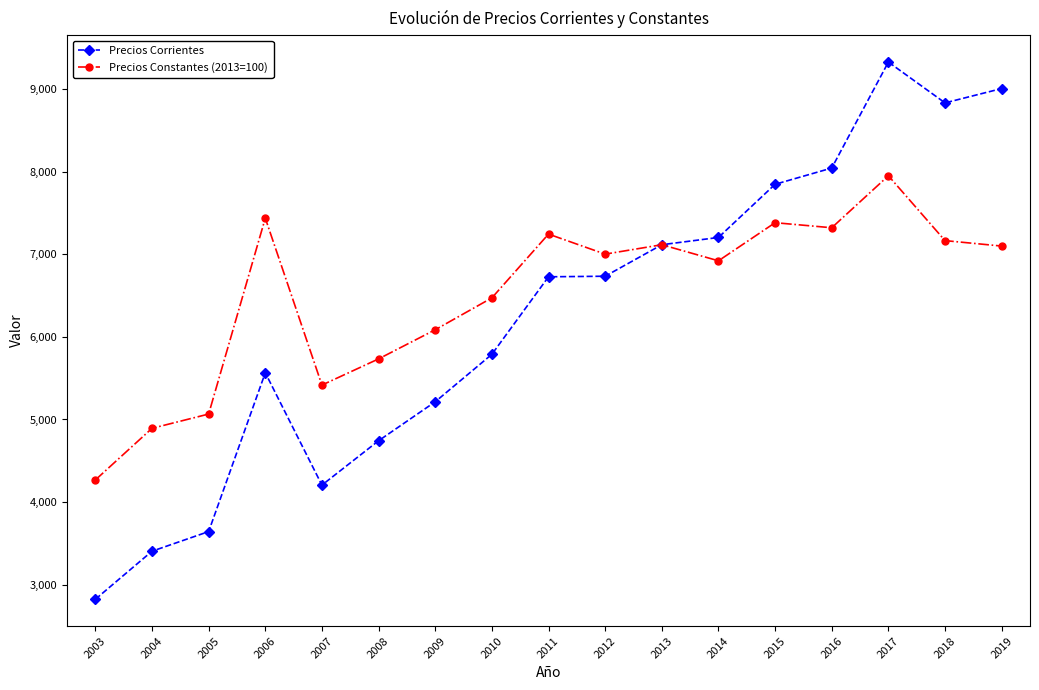

What is the difference between the Precios Corrientes values at 2016 and 2019?

961.9